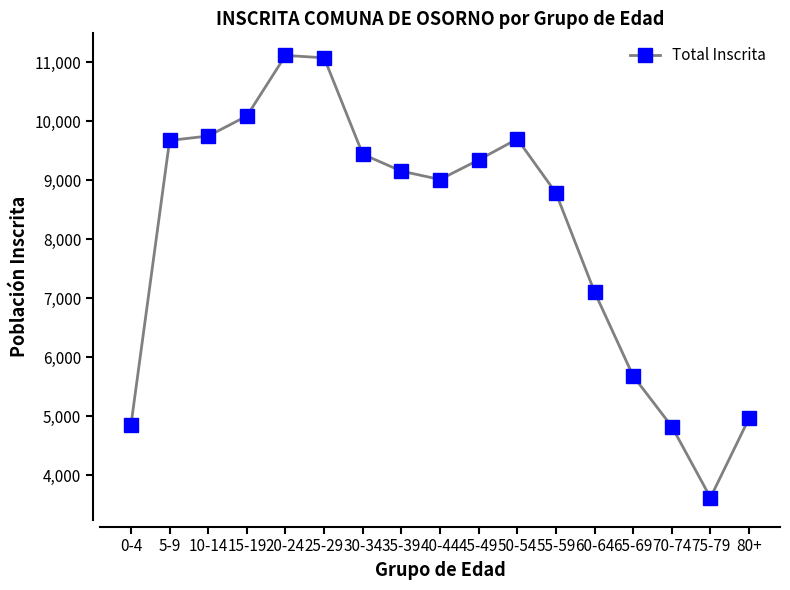

What is the label of the 16th point from the right?

5-9